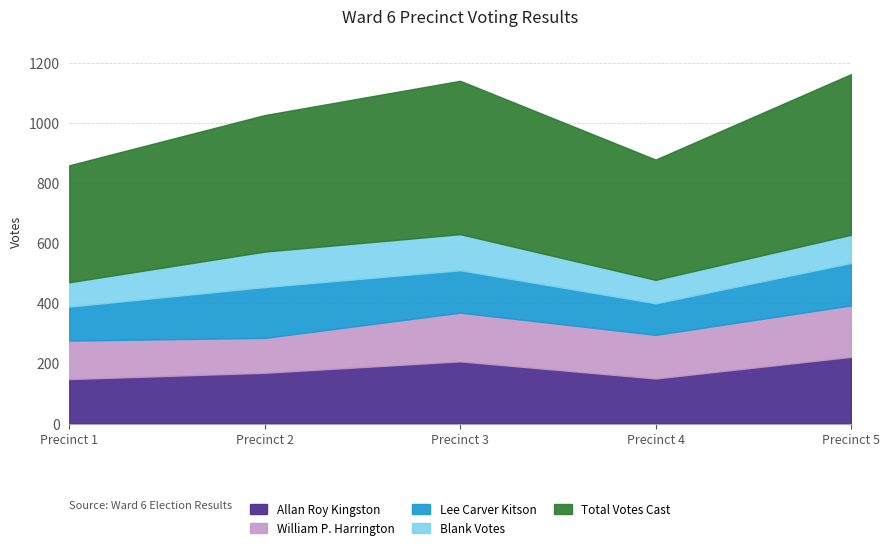

Reading left to right, extract all data points from this chart.

Allan Roy Kingston: 148	169	207	150	222
William P. Harrington: 128	116	162	145	171
Lee Carver Kitson: 113	169	141	105	141
Blank Votes: 81	118	120	78	94
Total Votes Cast: 389	454	510	400	534